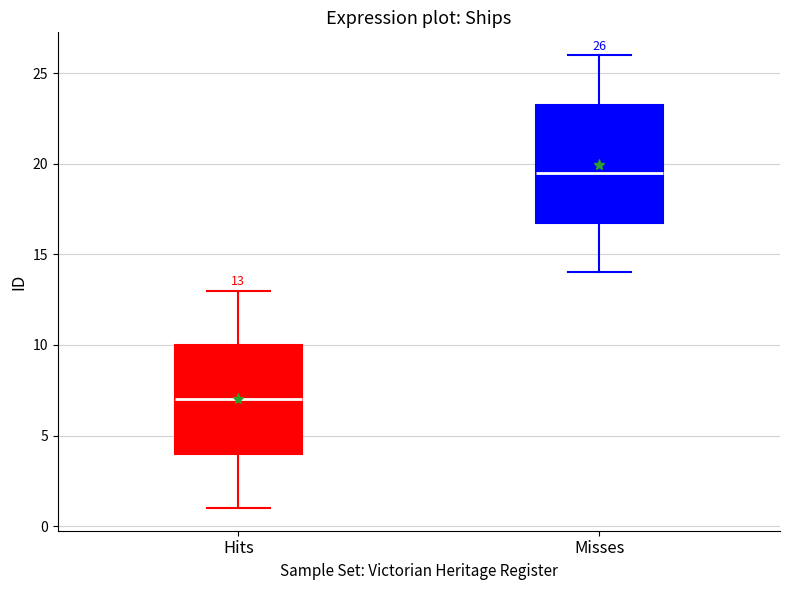

Which box has the highest median line?

Misses